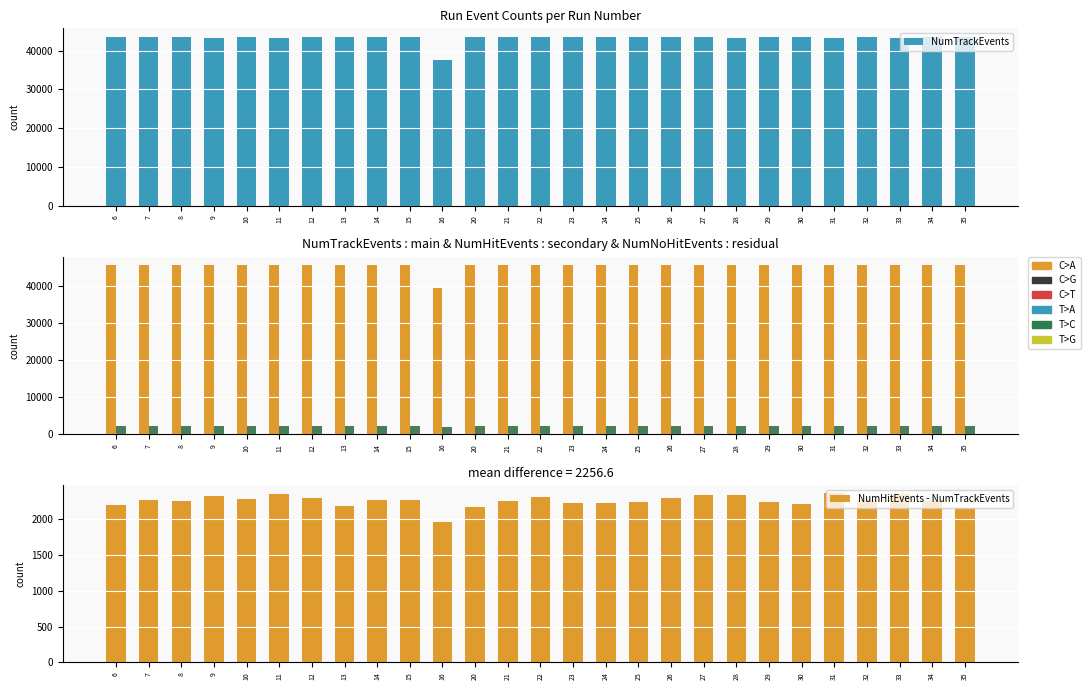

How many series are shown in this chart?

4